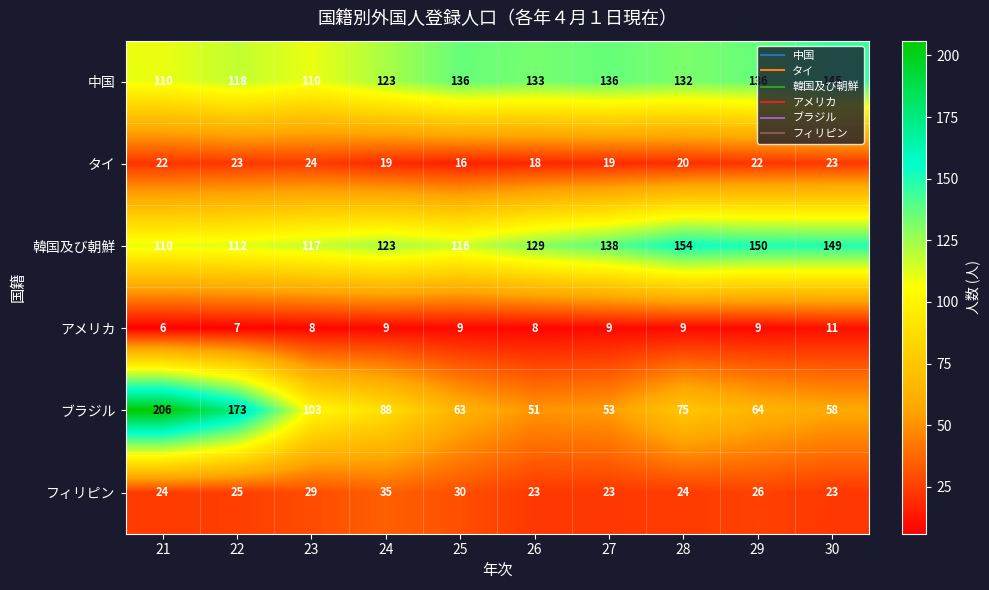

At which category is the sum across all series the highest?

21